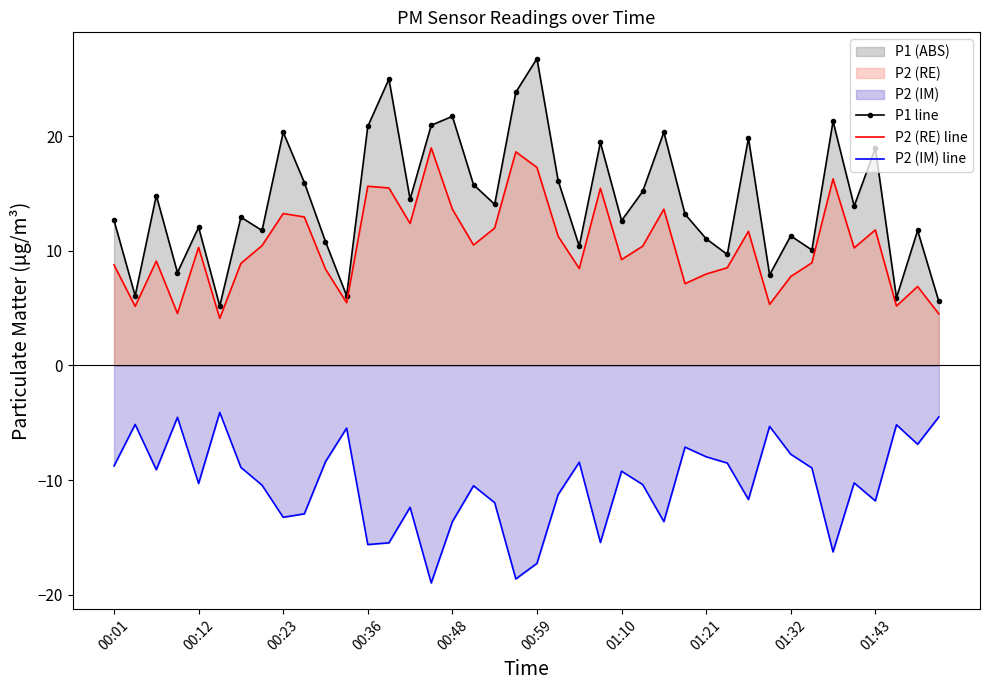

Which series has the largest range (max minus min)?

P1 line